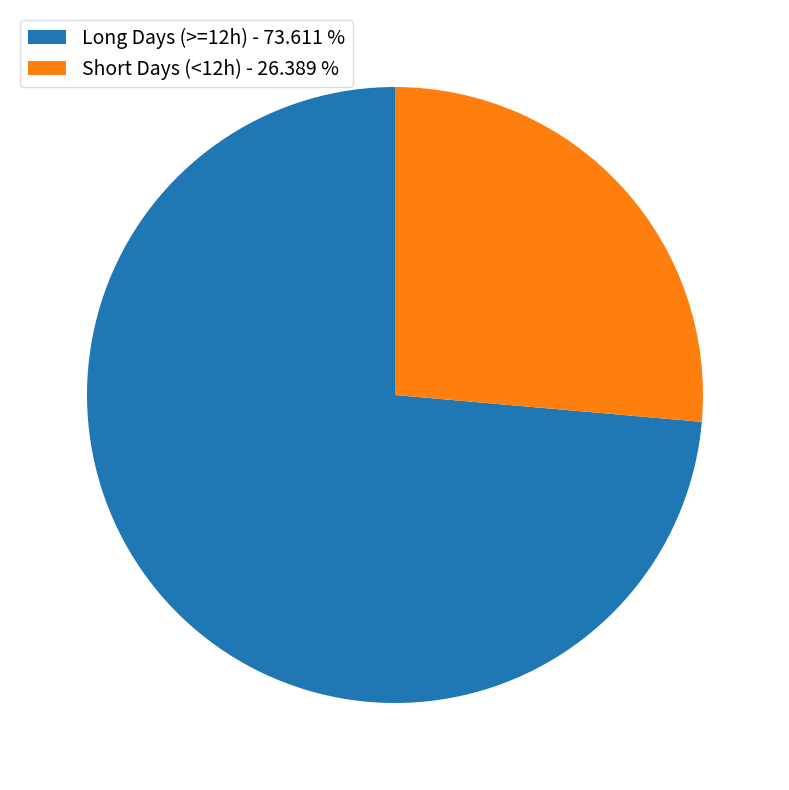

Count the number of slices in the pie.

2